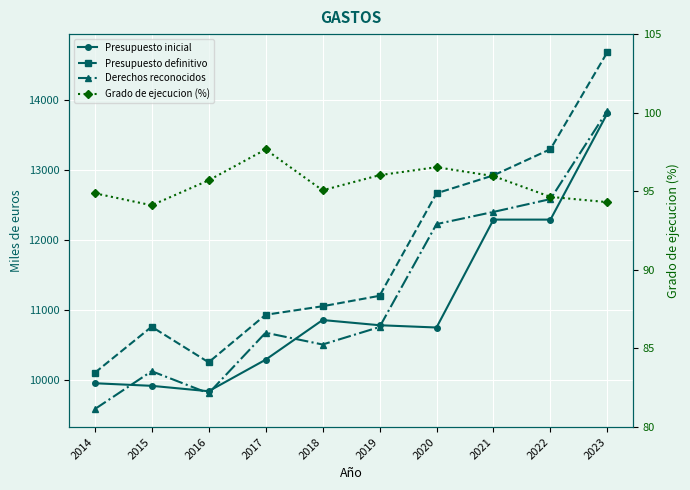

What is the difference between the second highest and minimum values in the Derechos reconocidos series?

2996.6